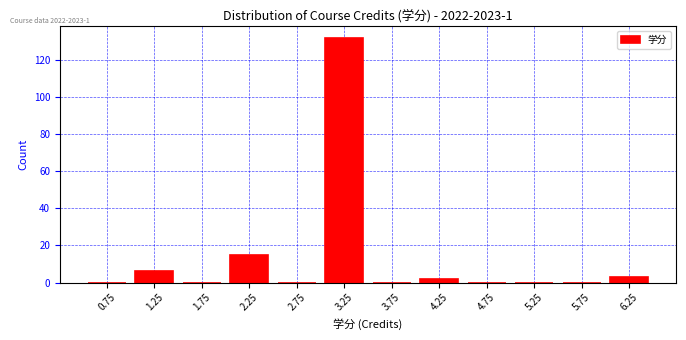

Which range on the x-axis has the tallest bar?

3.0 to 3.5